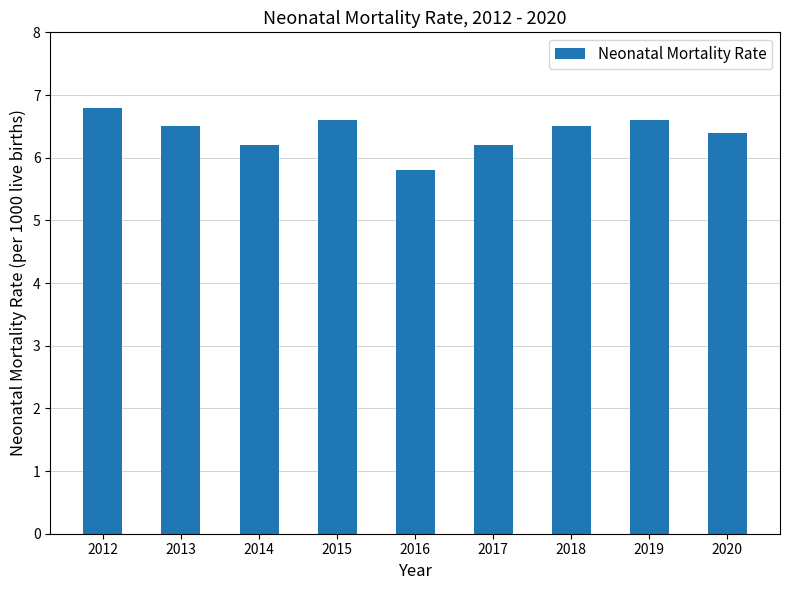

What is the difference between the values at 2019 and 2018?

0.1